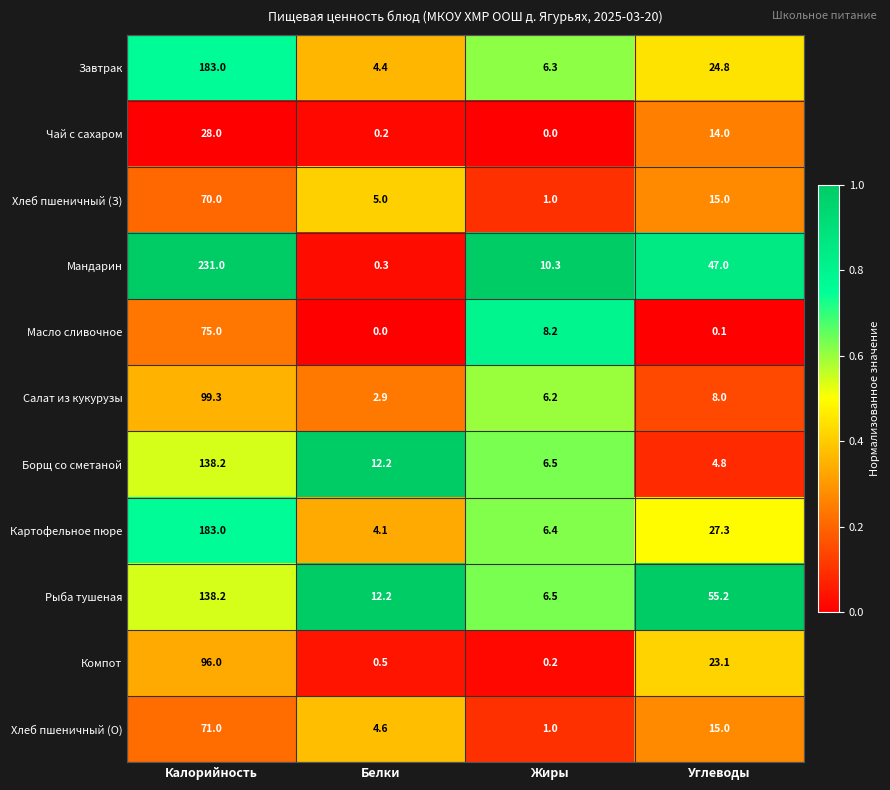

Which series has the largest total across all categories?

Мандарин